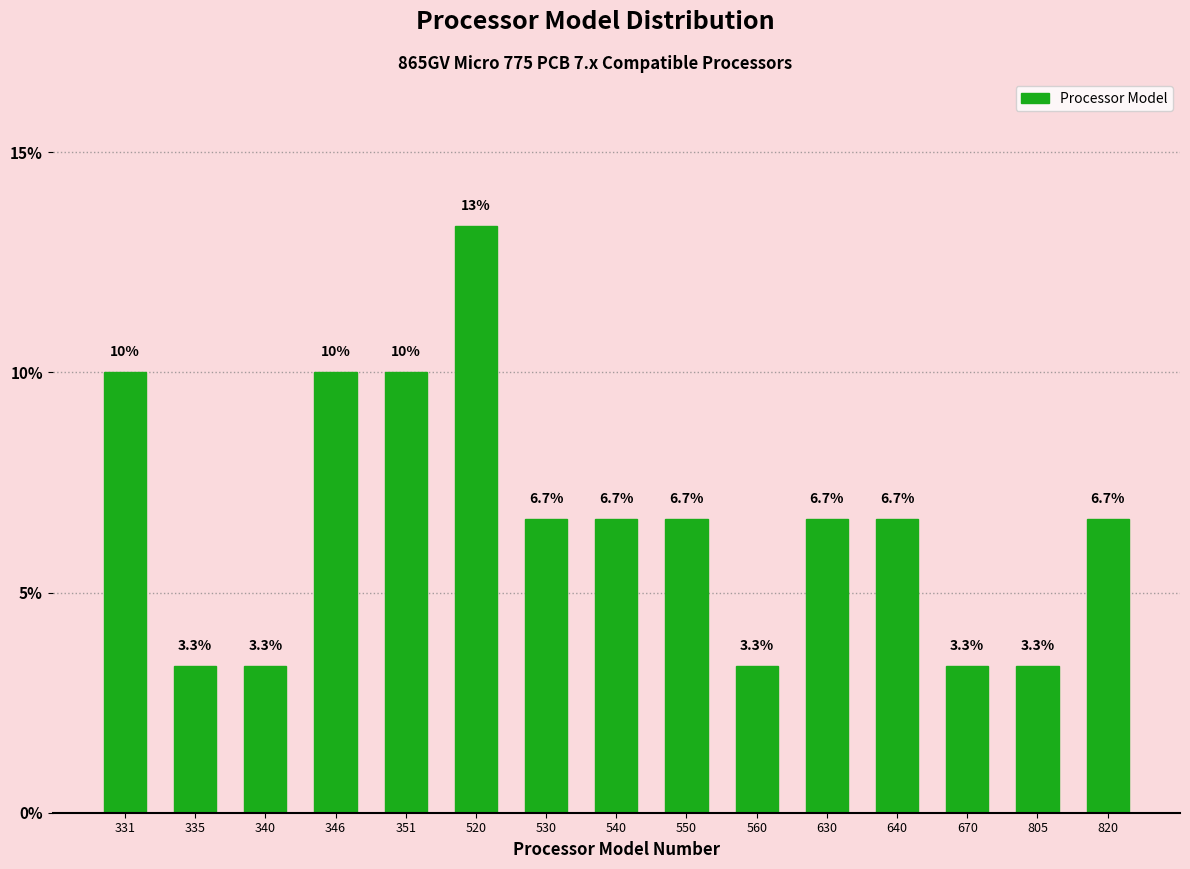

Reading right to left, what are all the values shown in this chart?

820=6.7	805=3.3	670=3.3	640=6.7	630=6.7	560=3.3	550=6.7	540=6.7	530=6.7	520=13.3	351=10.0	346=10.0	340=3.3	335=3.3	331=10.0